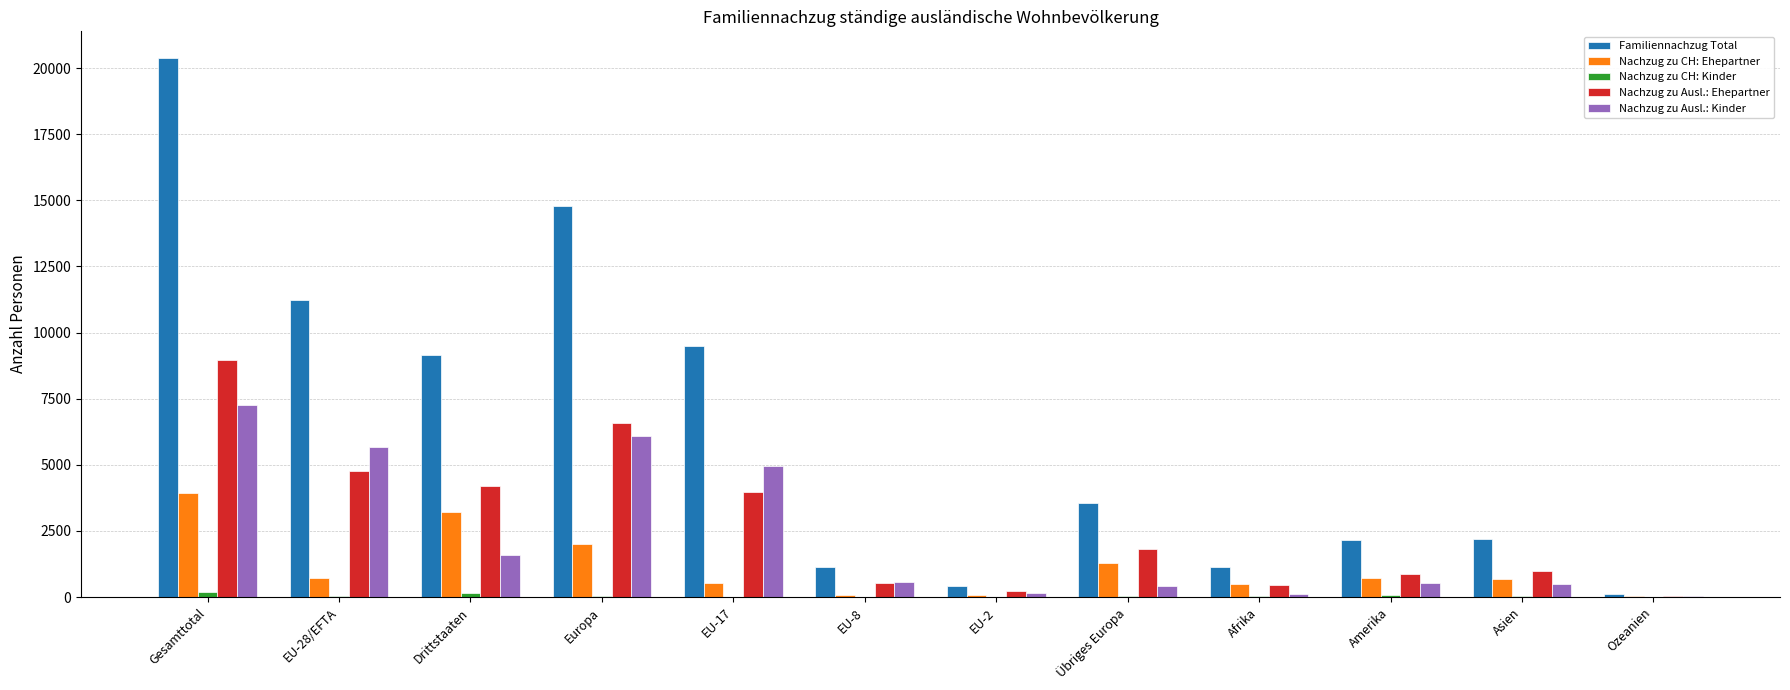

At which label does Nachzug zu CH: Ehepartner reach its peak?

Gesamttotal